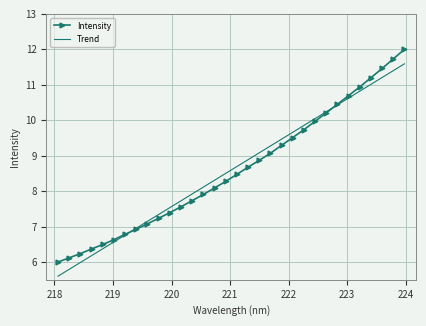

What is the greatest value displayed?

12.0